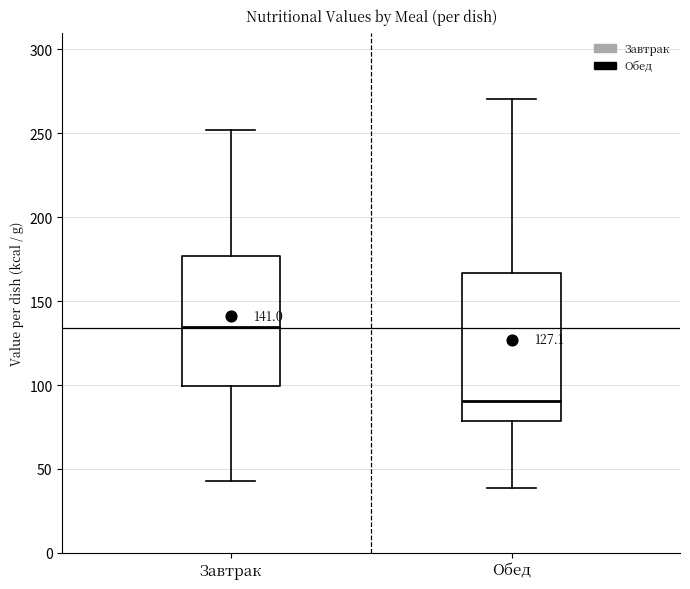

Which box's median line is the highest?

Завтрак